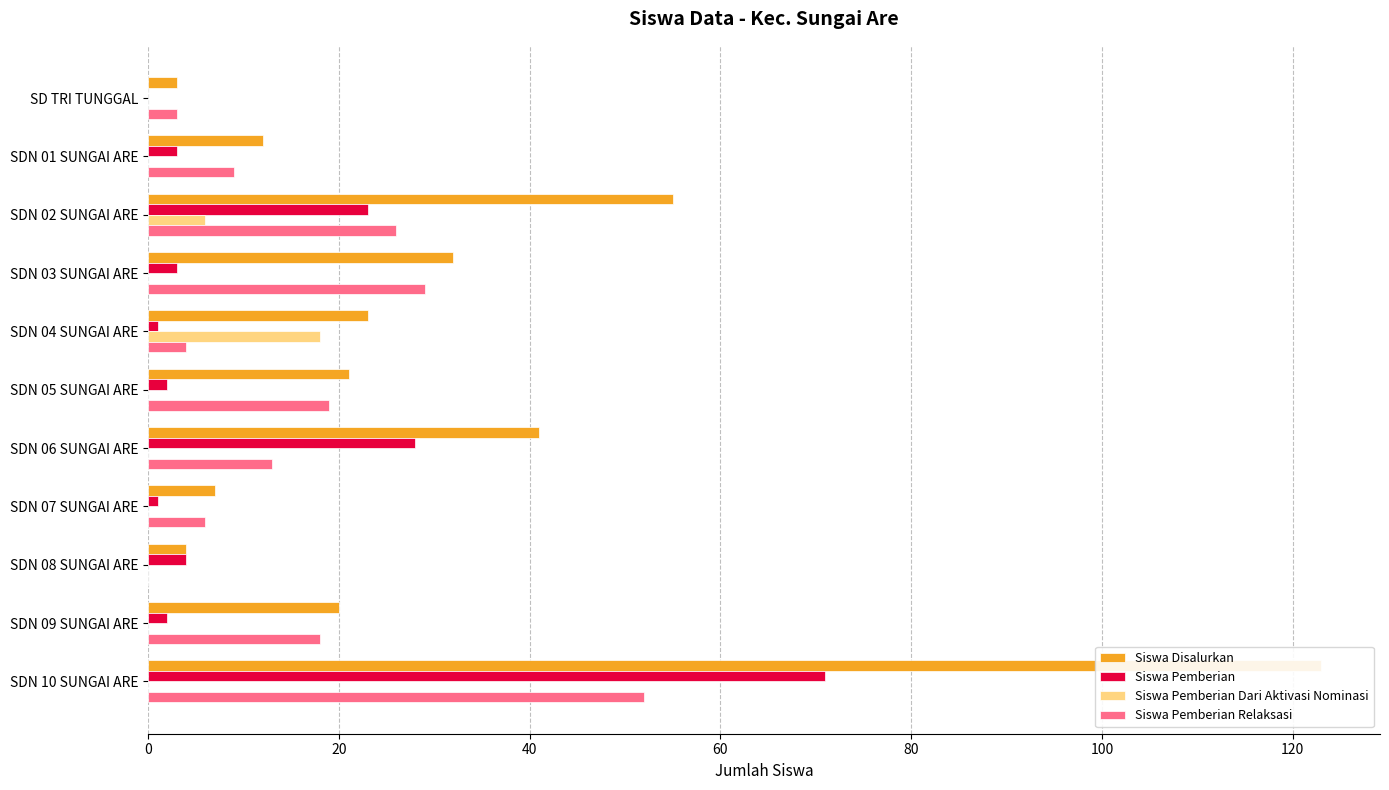

Which series has the widest spread of values?

Siswa Disalurkan